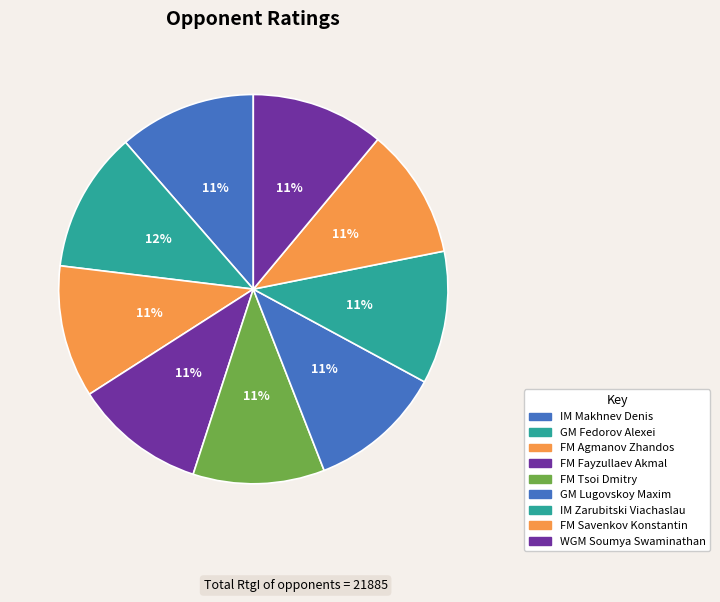

Do FM Fayzullaev Akmal and WGM Soumya Swaminathan together represent more than half of the pie?

No